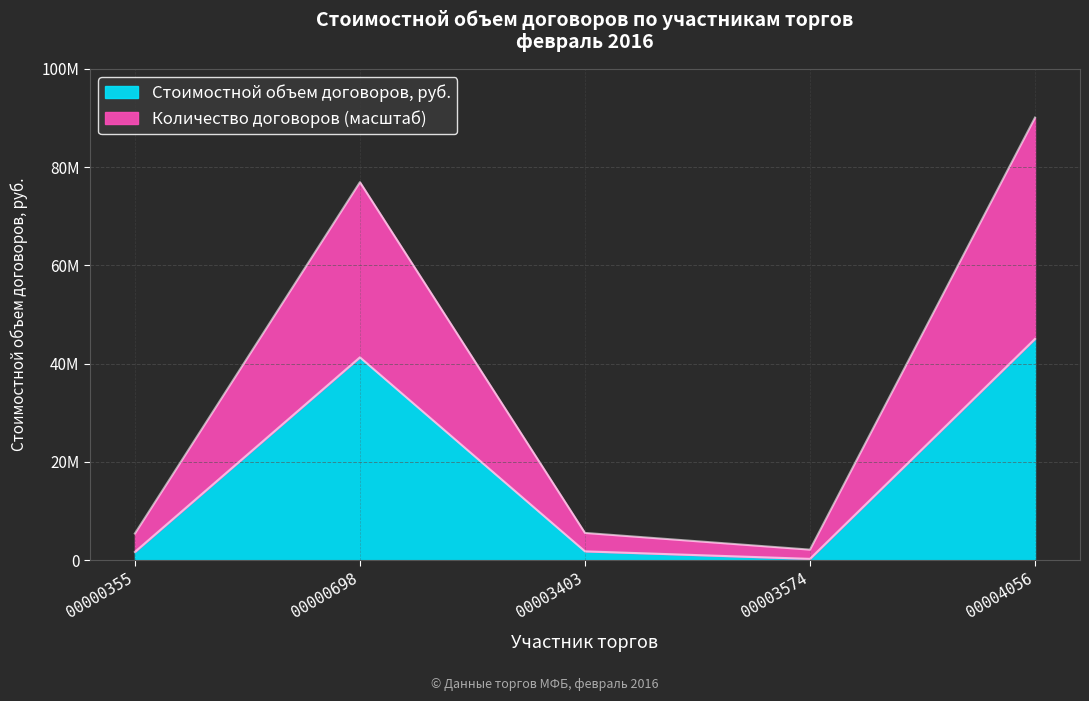

What are all the series names shown in the legend?

Стоимостной объем договоров, руб., Количество договоров (масштаб)